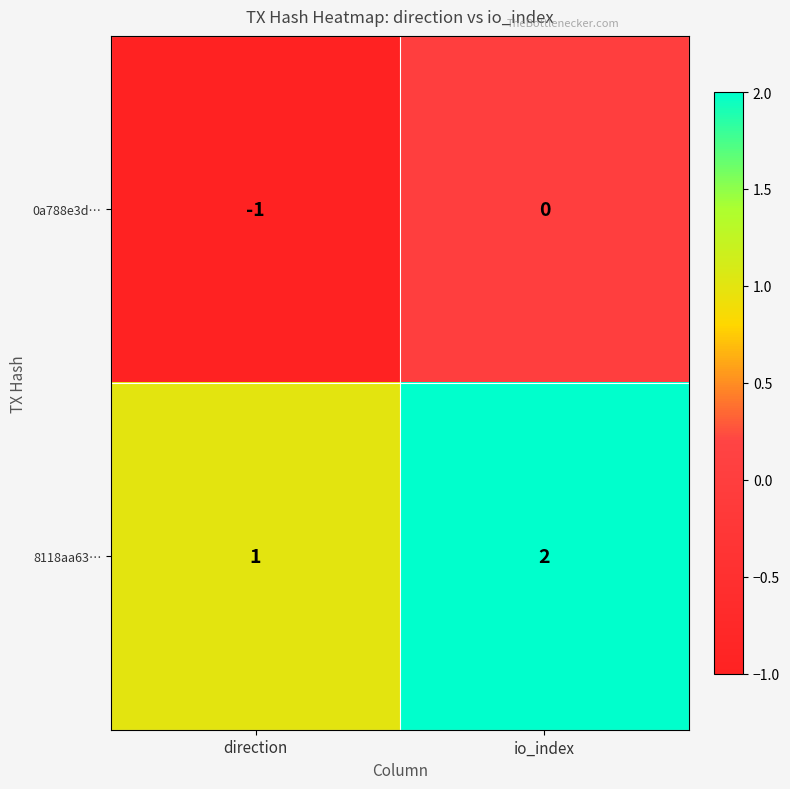

At which label is 8118aa63… closest to 1?

direction